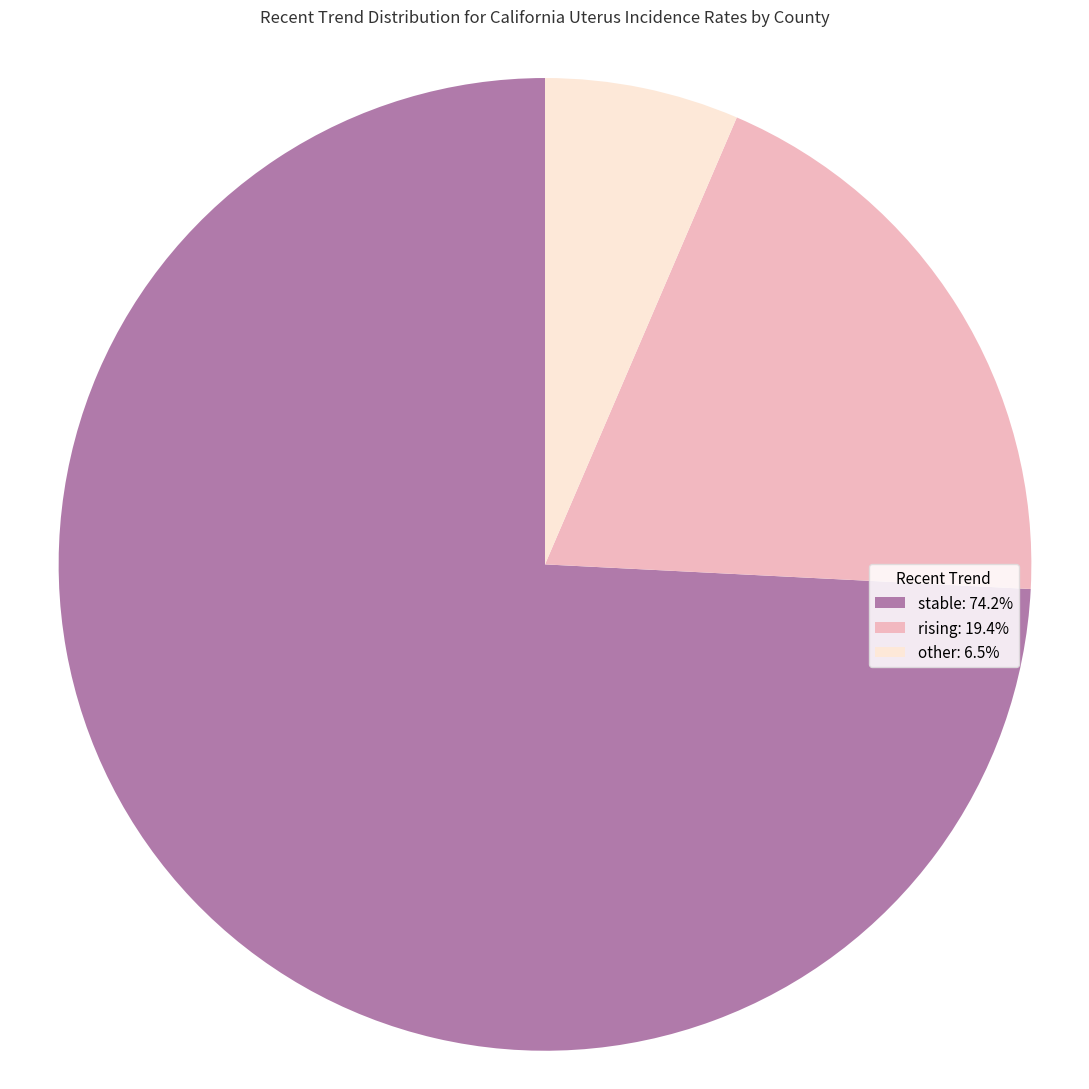

Does any single category account for the majority?

Yes